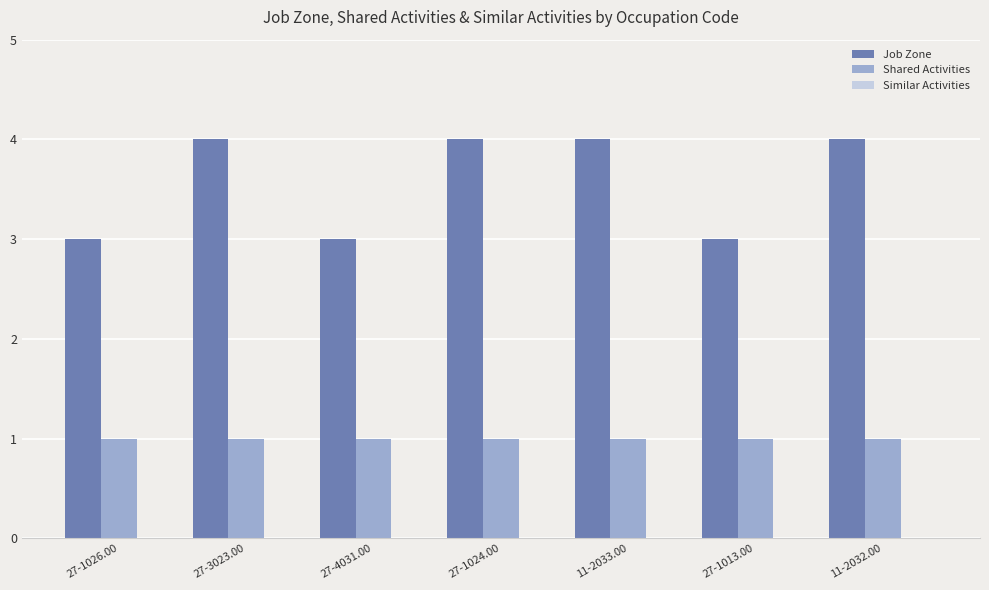

Is the value of Shared Activities at 27-3023.00 greater than the value of Job Zone at 27-1026.00?

No